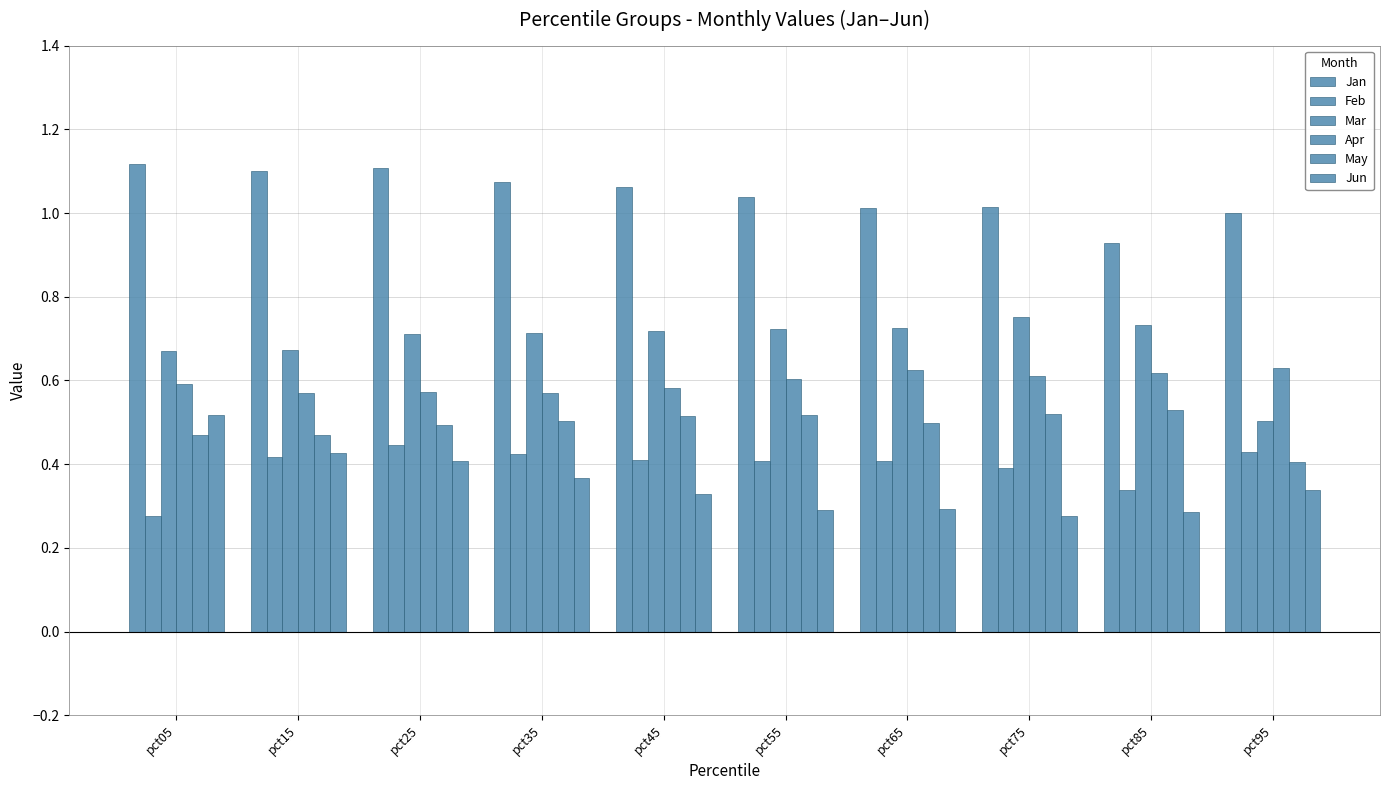

At pct25, list the series in order from smallest to largest.

Jun, Feb, May, Apr, Mar, Jan